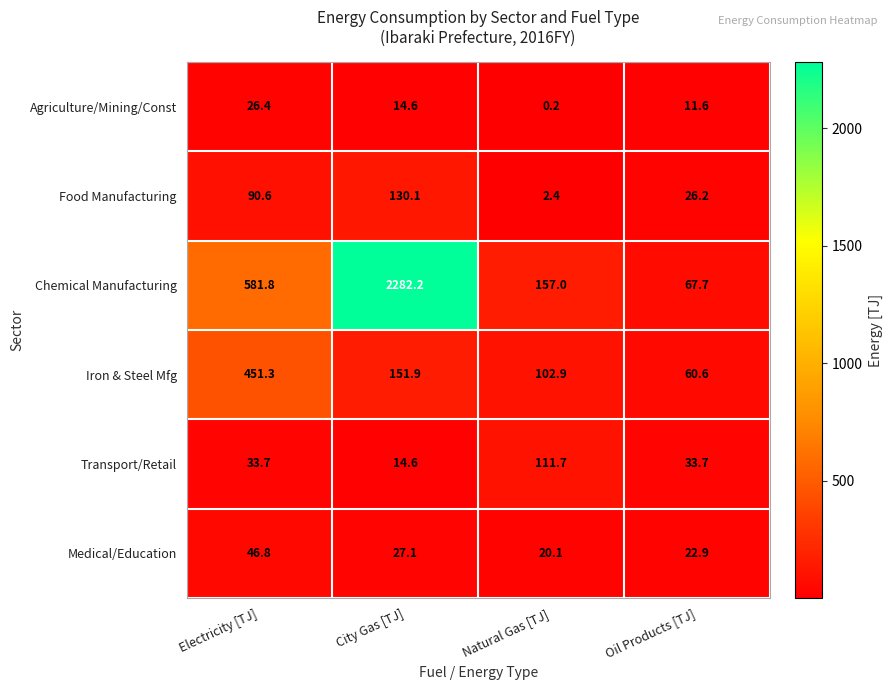

Is it true that Medical/Education equals 27.1 at City Gas [TJ]?

True